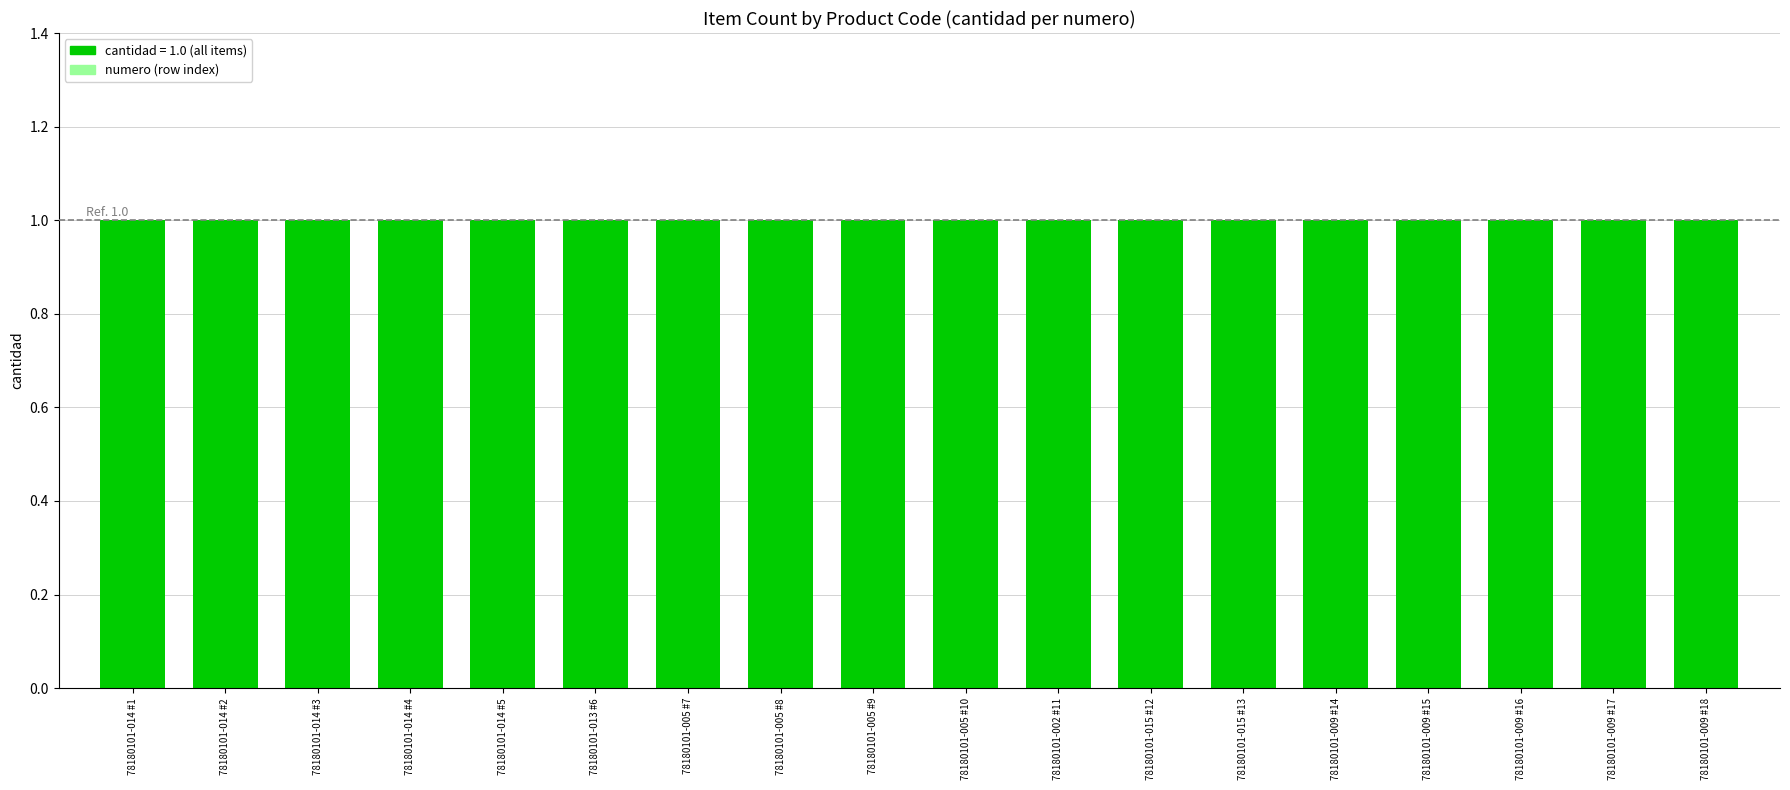

Is the value of numero at 78180101-009 #16 greater than the value of cantidad at 78180101-014 #4?

Yes